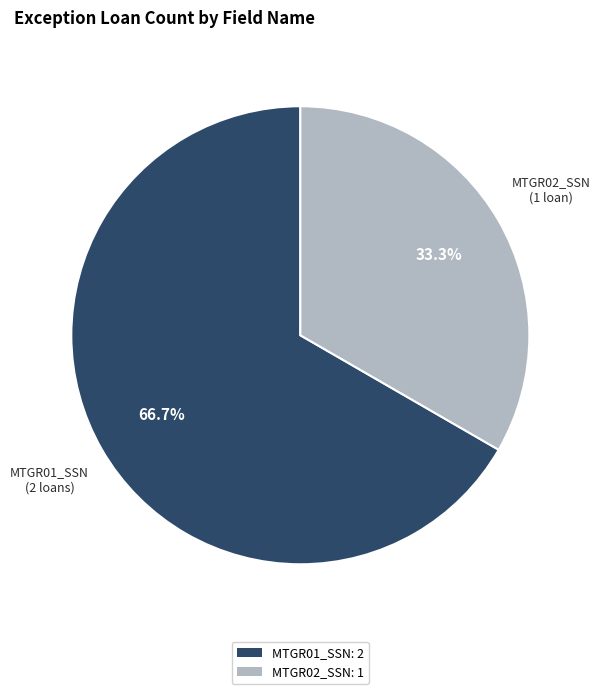

To the nearest percent, what is the combined percentage of MTGR01_SSN and MTGR02_SSN?

100%